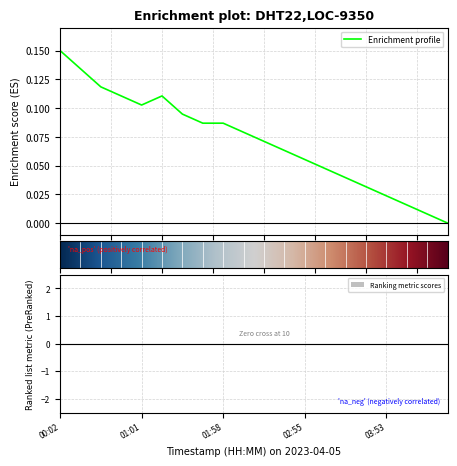

What is the difference between the maximum and minimum values?

0.1